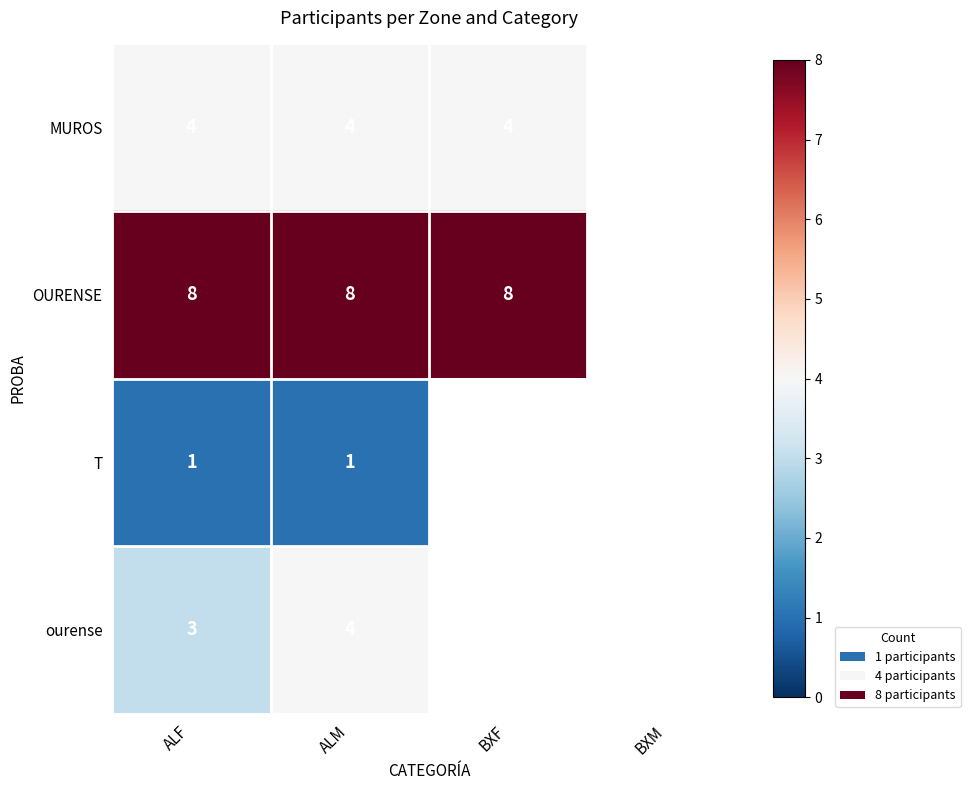

Is the value of OURENSE at BXF greater than the value of ourense at ALF?

Yes